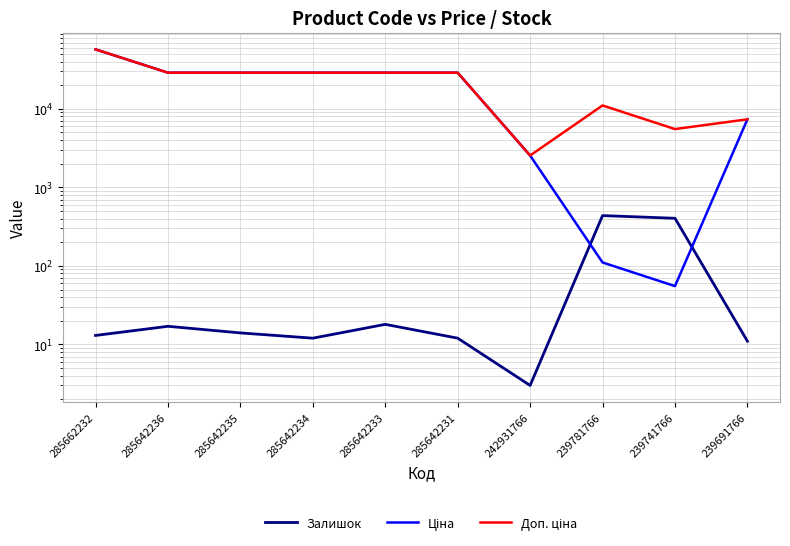

At which label is Доп. ціна closest to 29890?

285642236